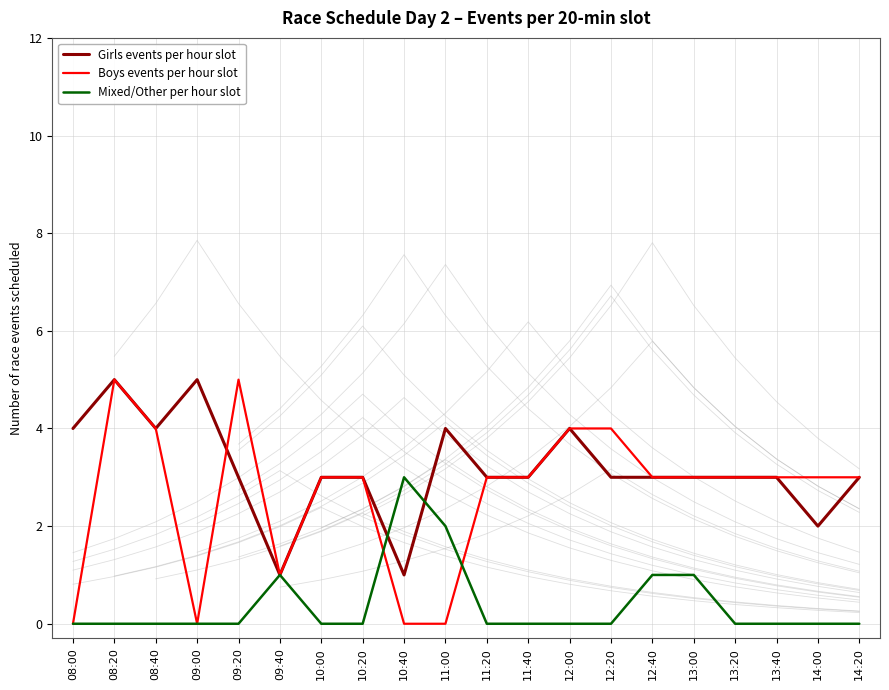

The value of Boys events per hour slot at 11:00 is 0. True or false?

True